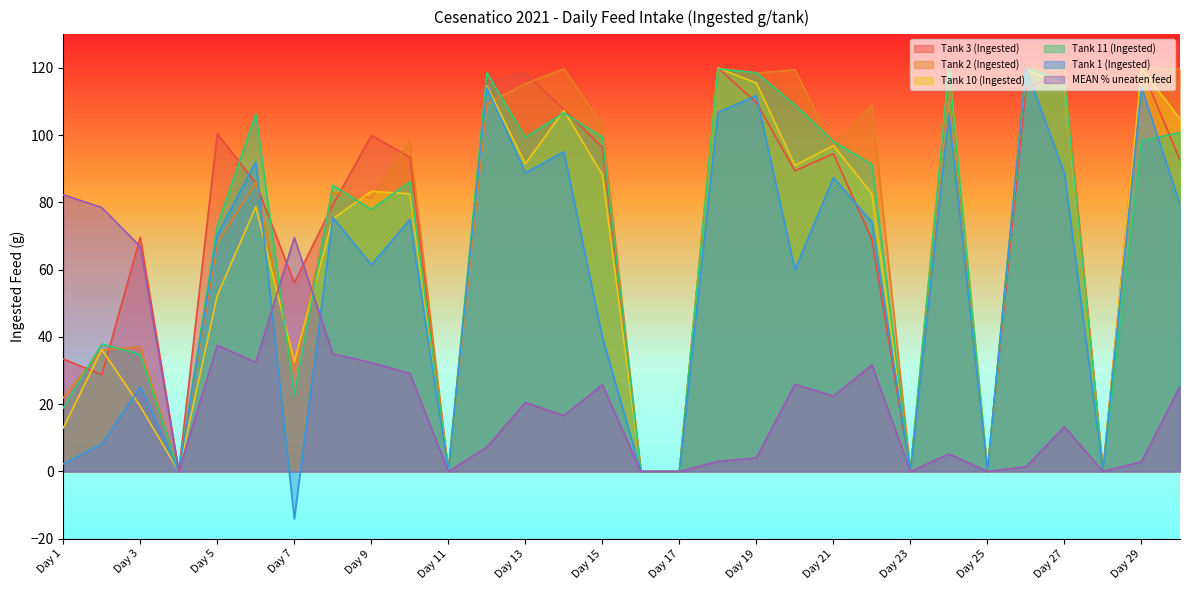

What is the approximate value of Tank 11 (Ingested) at Day 13?

99.3